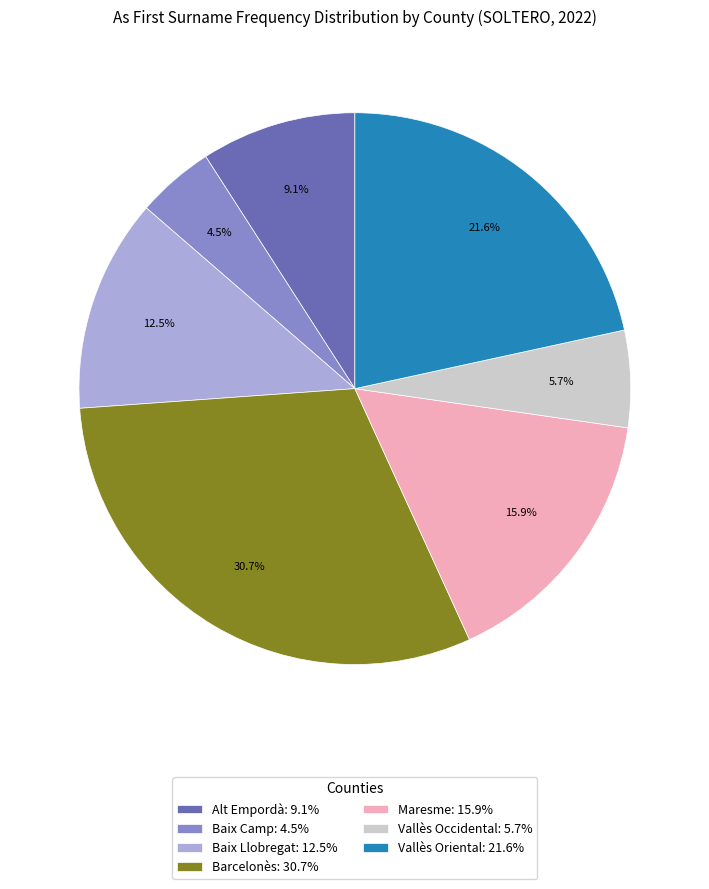

Approximately how many times larger is the value at Vallès Occidental: 5.7% compared to Baix Llobregat: 12.5%?

0.5